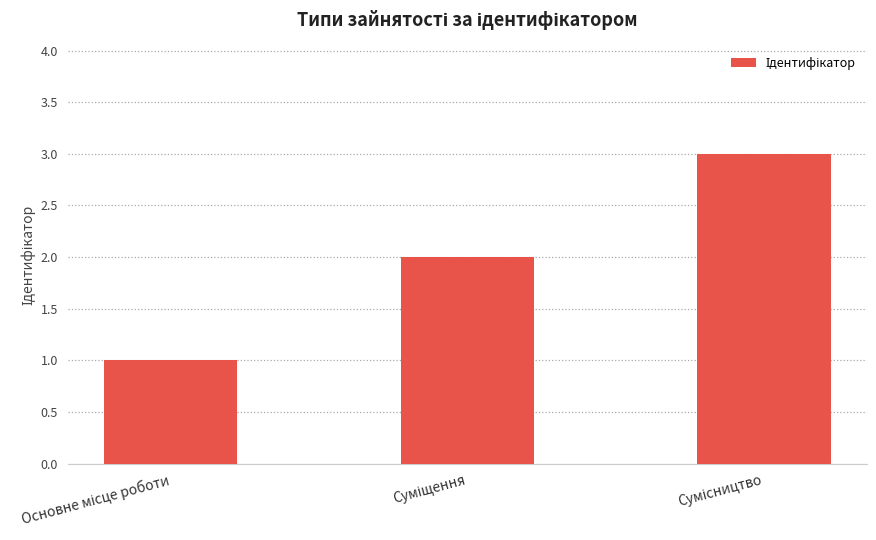

How many distinct data groups are displayed?

1